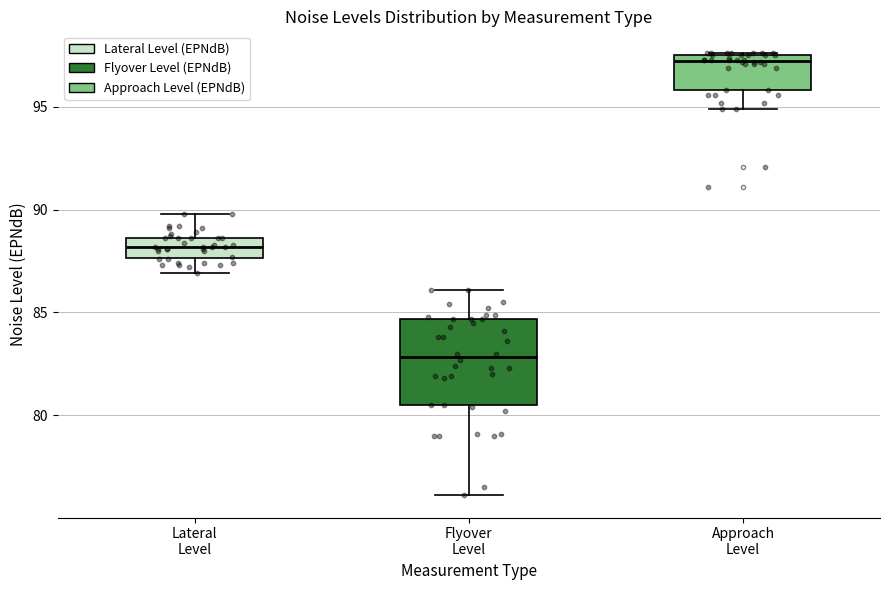

Which box has the highest median line?

Approach Level